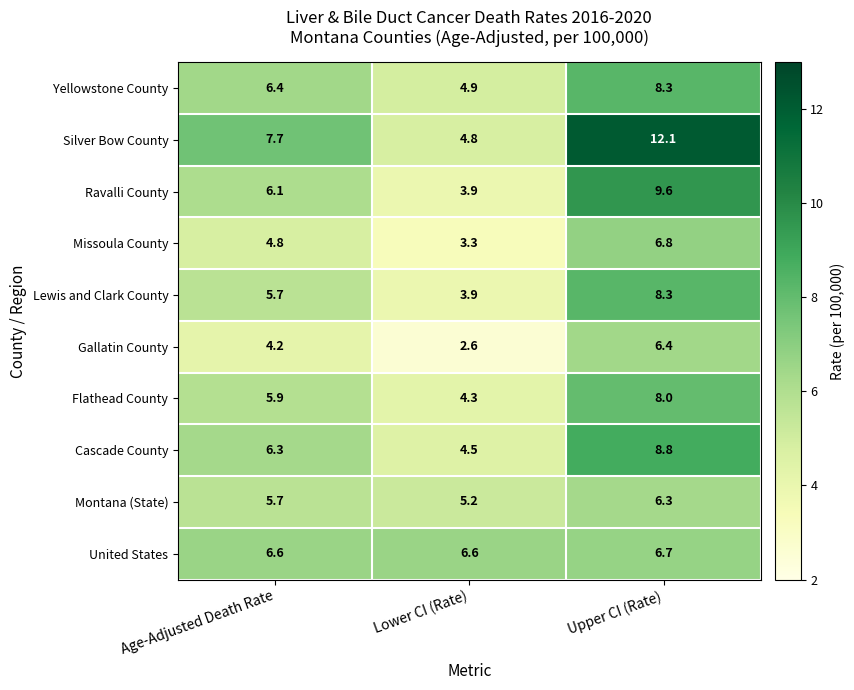

Where is Flathead County nearest to the value 6?

Age-Adjusted Death Rate